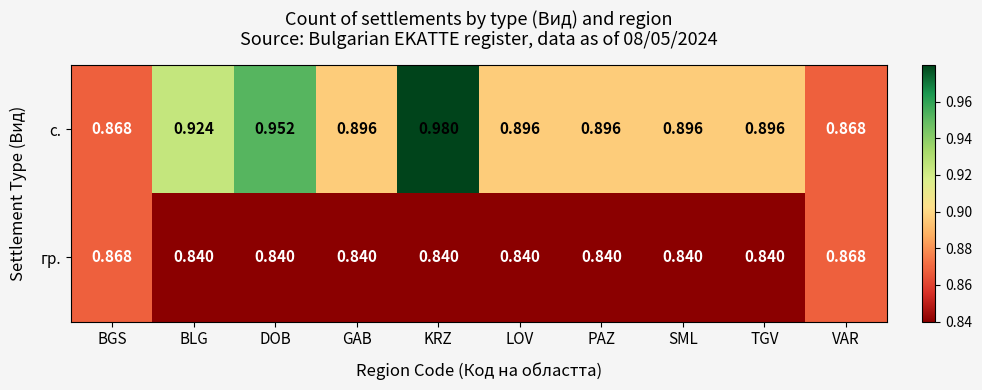

List the series in order of their peak value, lowest first.

гр., с.